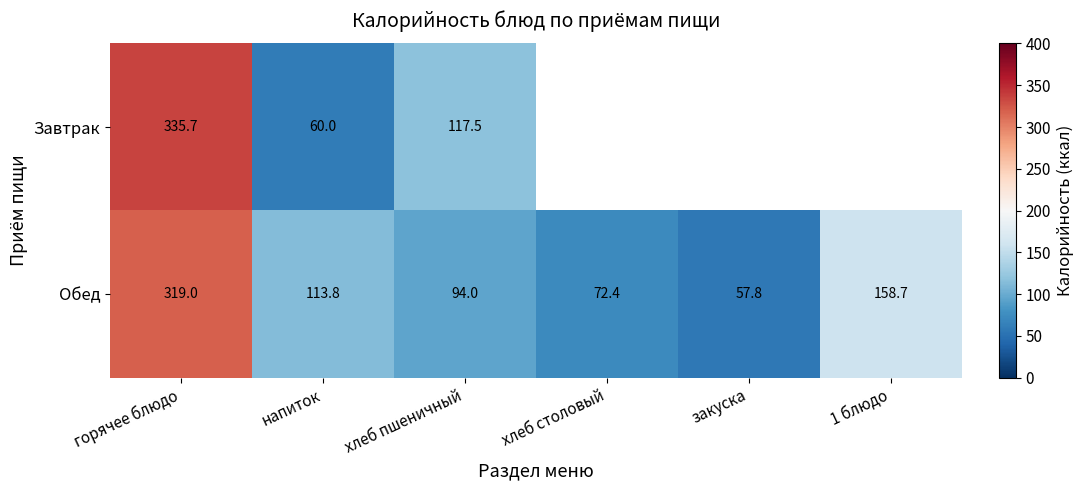

At which label does Обед reach its peak?

горячее блюдо